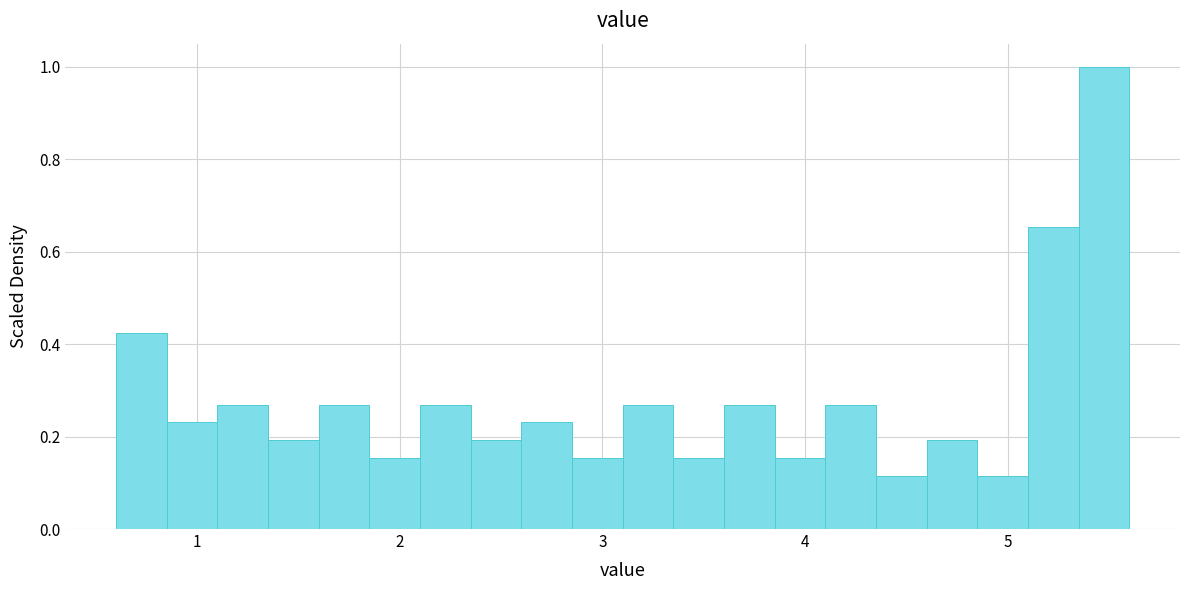

Read against the x-axis, roughly where is the centre of the tallest bar?

5.5